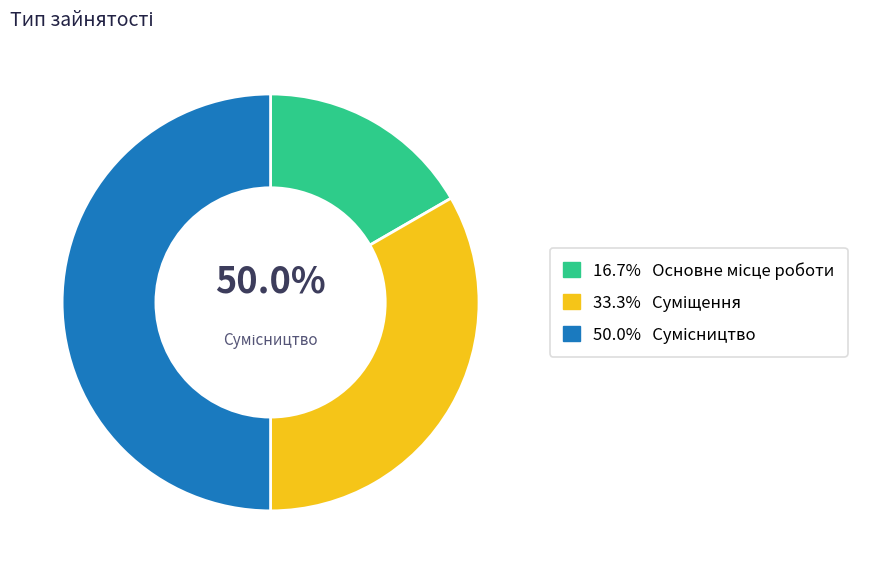

Is it true that Сумісництво is 50% of the pie?

True